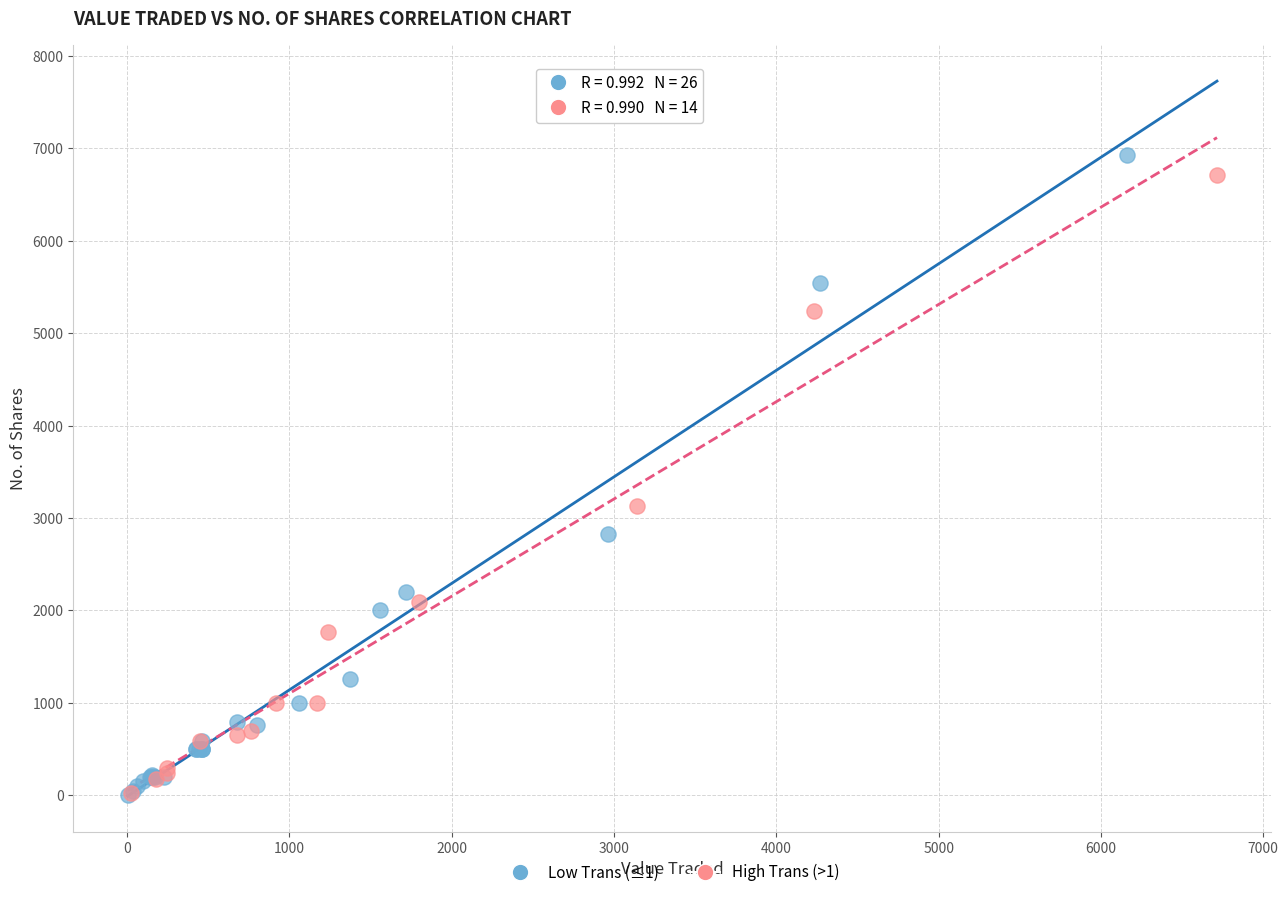

Which series has the largest Y range (max minus min)?

Low Trans (≤1)